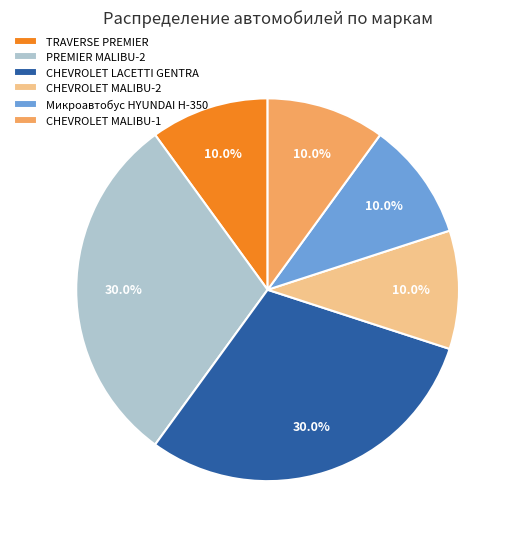

How much of the chart is everything except TRAVERSE PREMIER?

90.0%